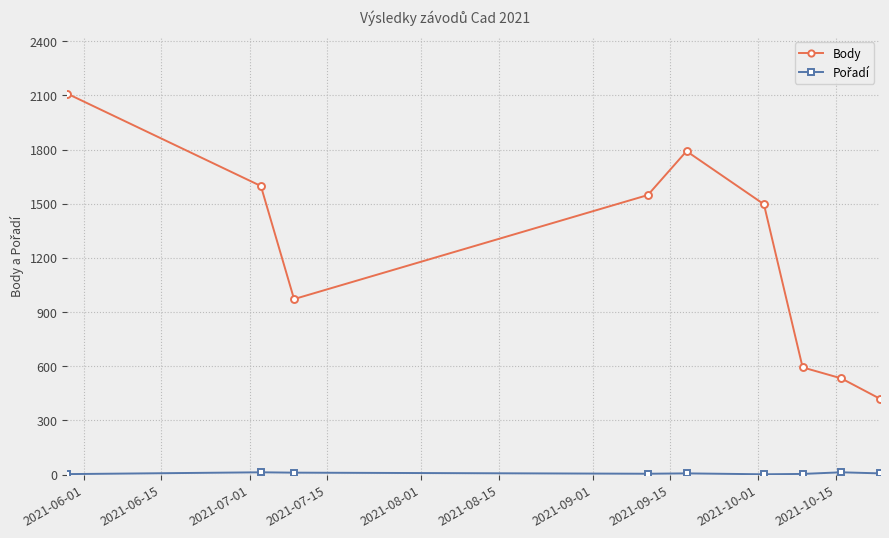

What is the average value of the Body series?

1229